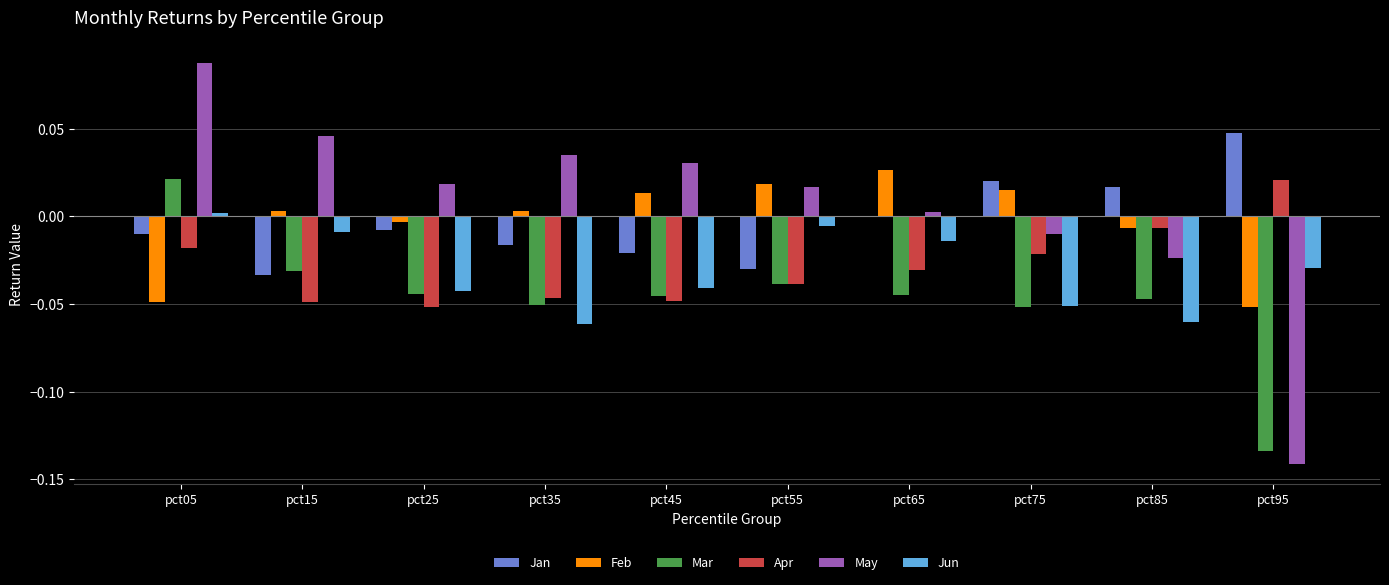

Which series has the widest spread of values?

May